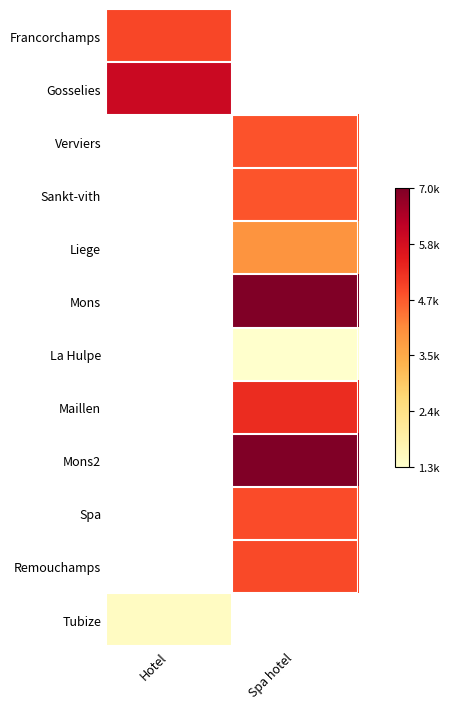

Count the number of categories in the chart.

2